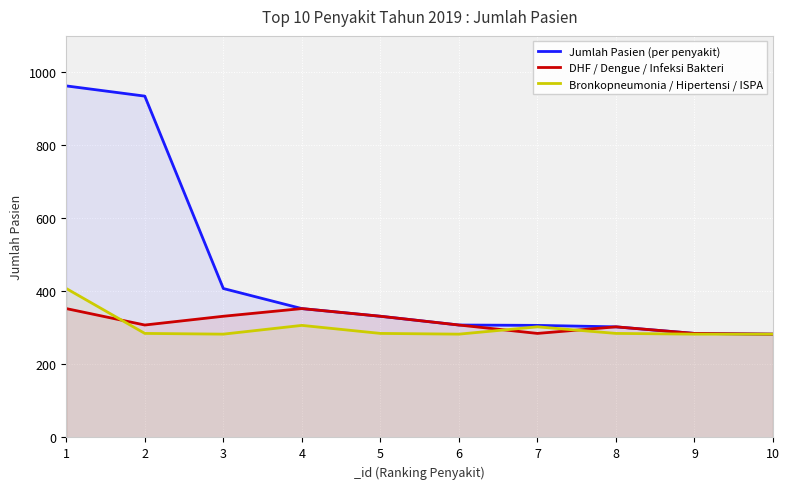

What is the maximum value shown in the chart?

963